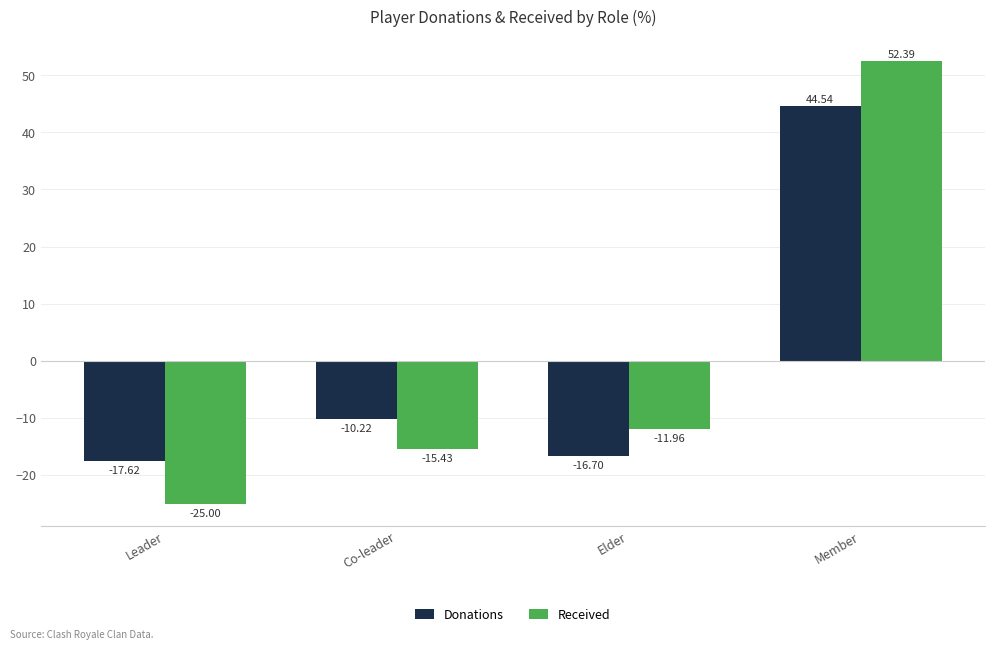

Is it true that Received equals -41.8 at Leader?

False